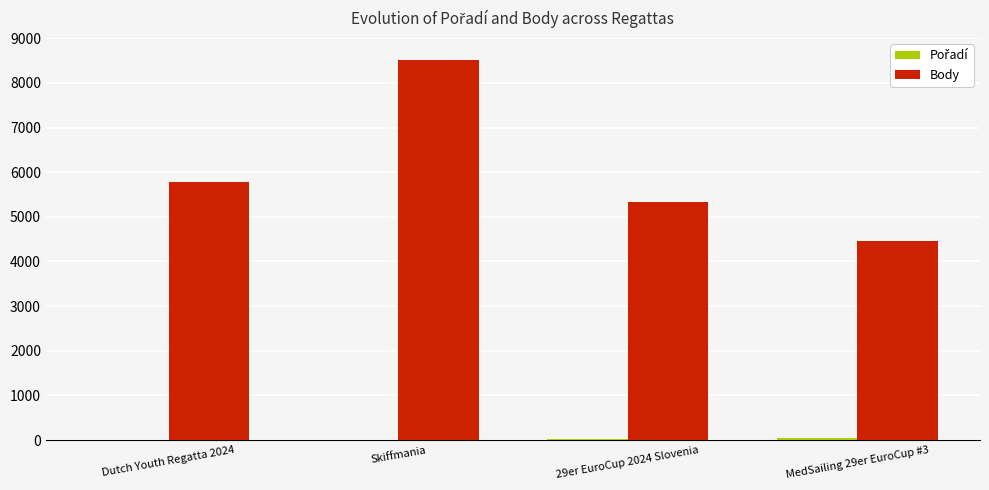

At which category does the chart reach its peak across all series?

Skiffmania